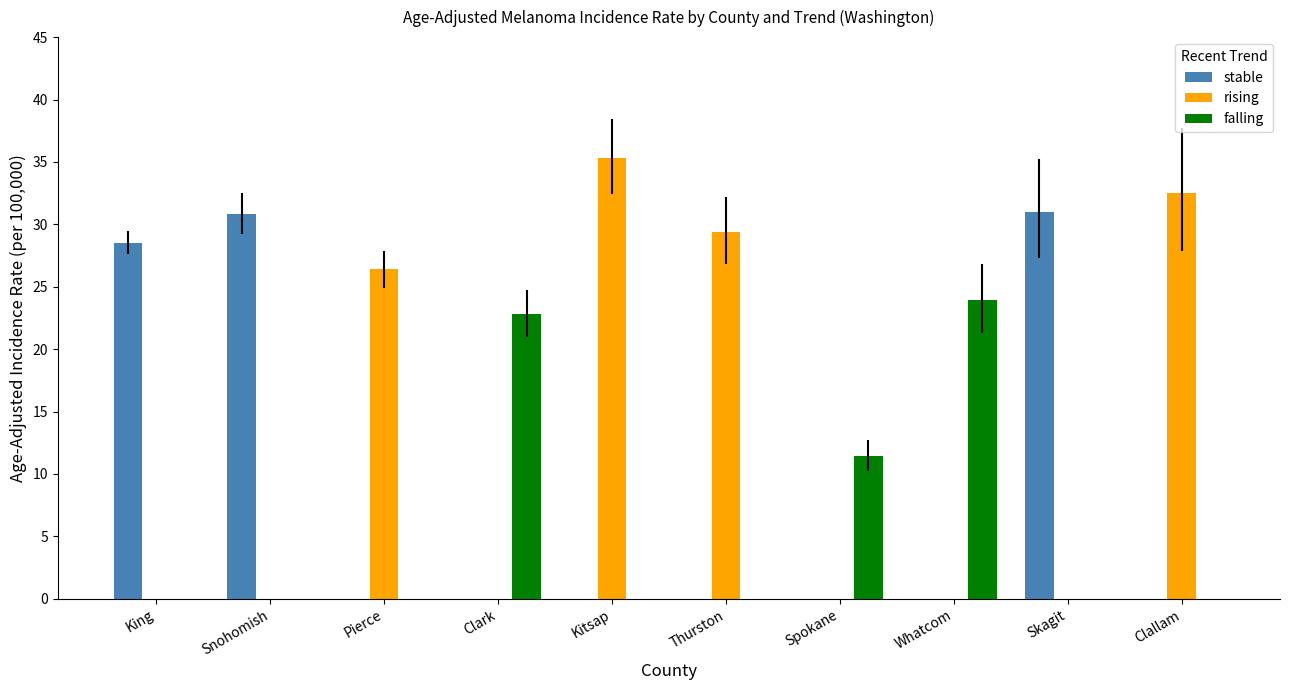

At which label does falling reach its peak?

Whatcom